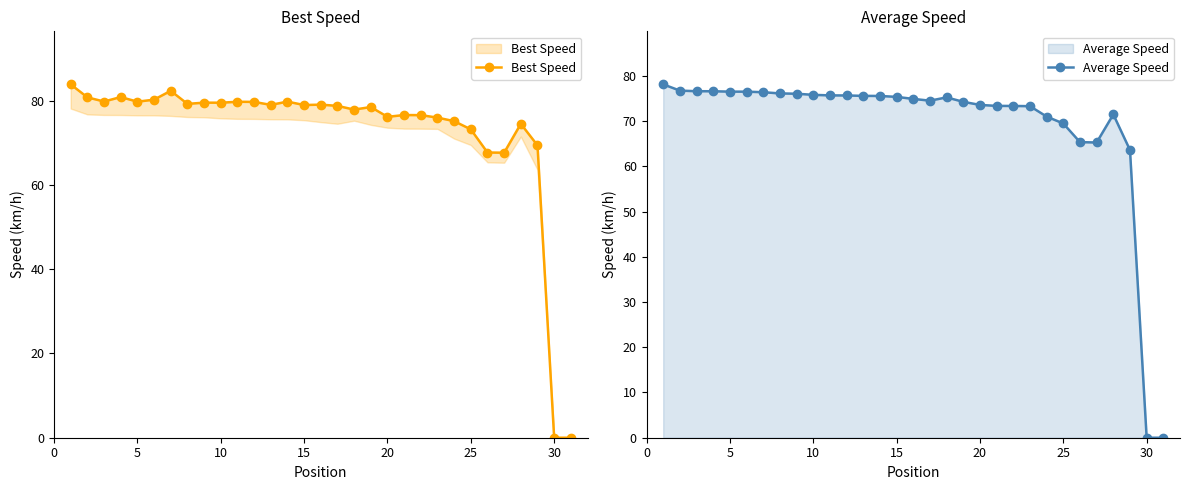

True or false: Best Speed has a value of 79.7 at 10.

True